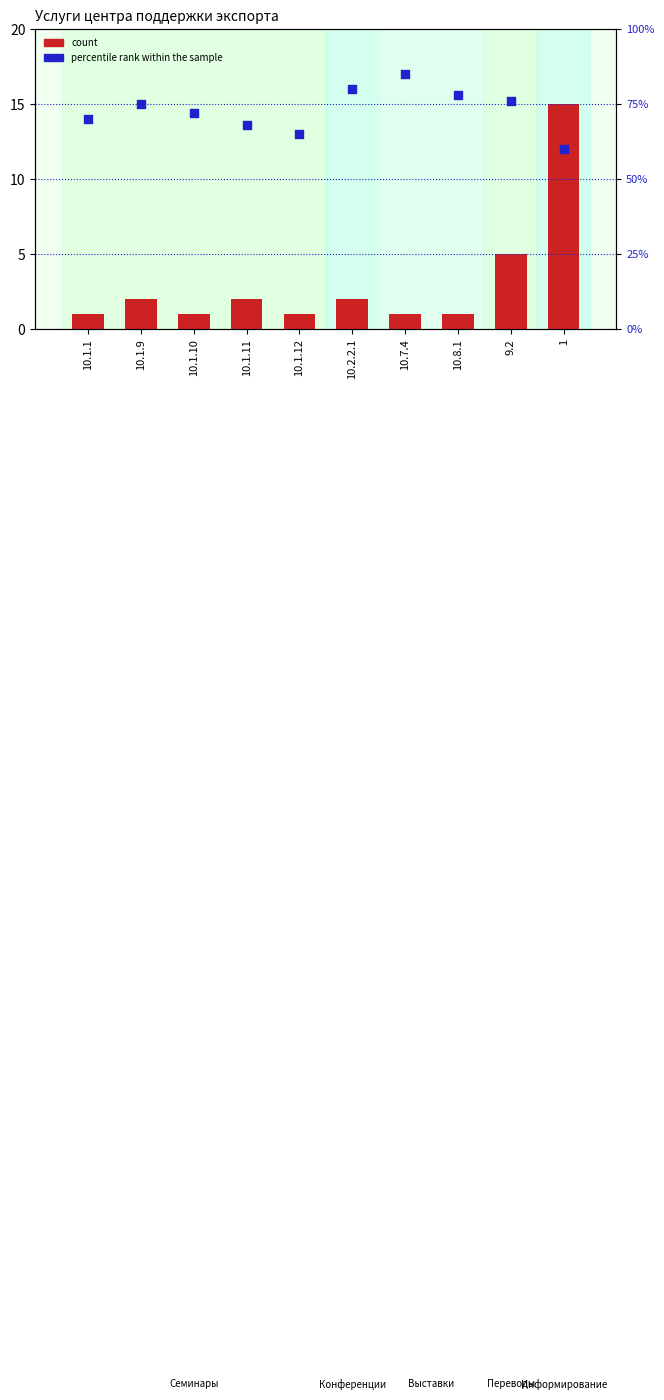

What is the total value across all series at 9.2?

81